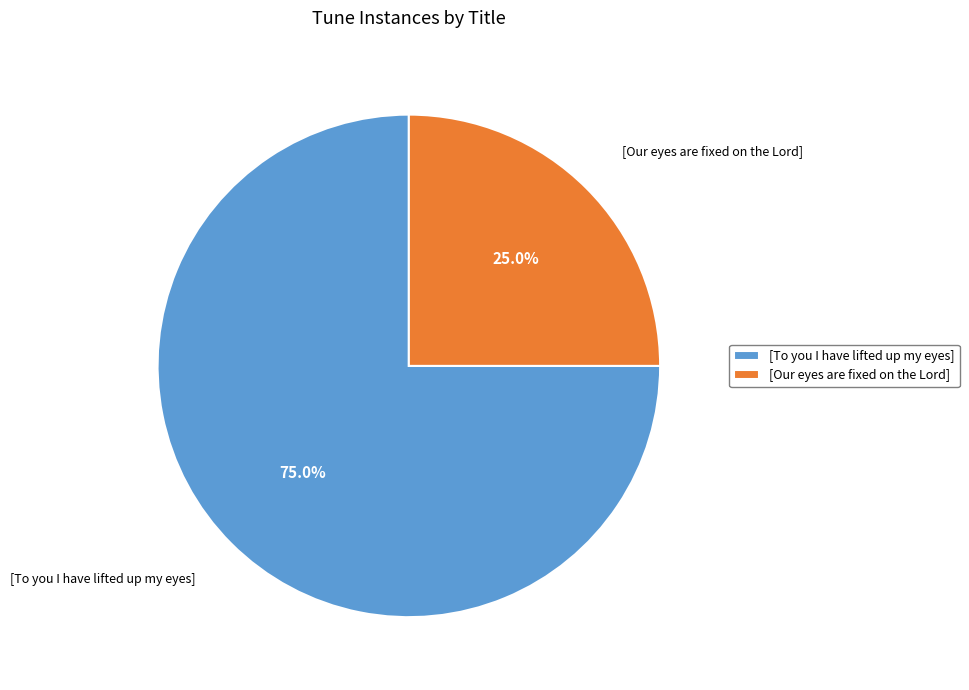

Between [To you I have lifted up my eyes] and [Our eyes are fixed on the Lord], which is larger?

[To you I have lifted up my eyes]